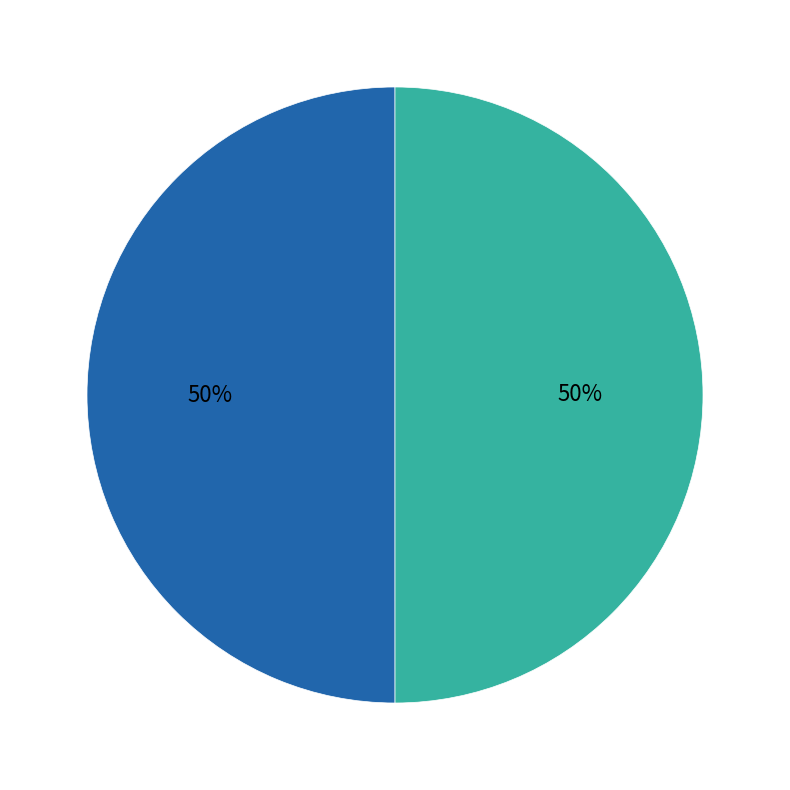

To the nearest percent, what is the average slice percentage?

50%